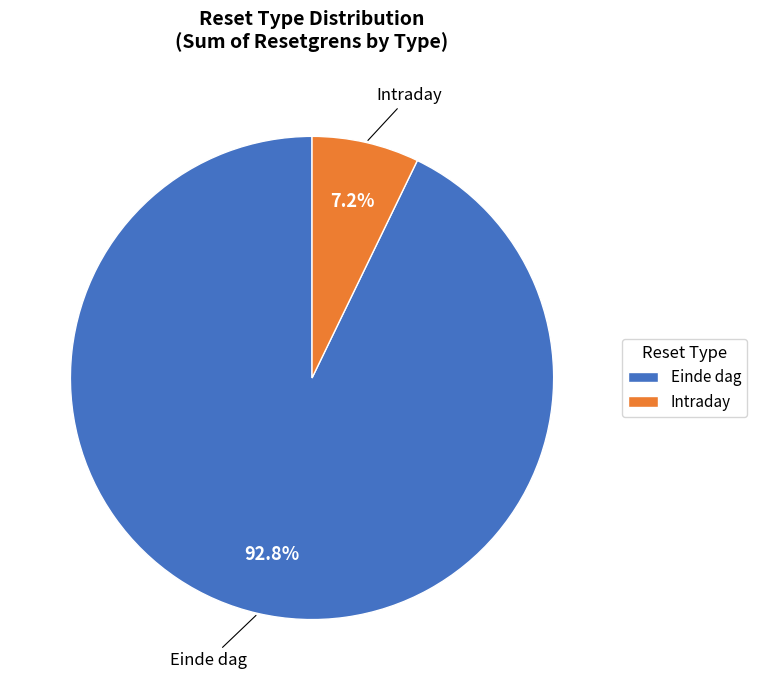

Which slice is the smallest?

Intraday